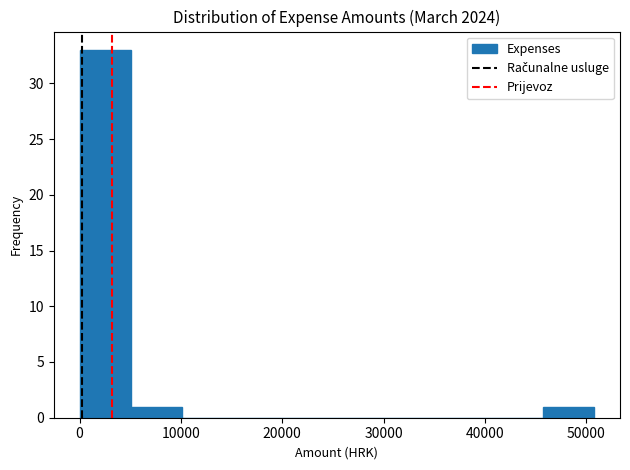

Over which range of the x-axis is the bar tallest?

0 to 5000